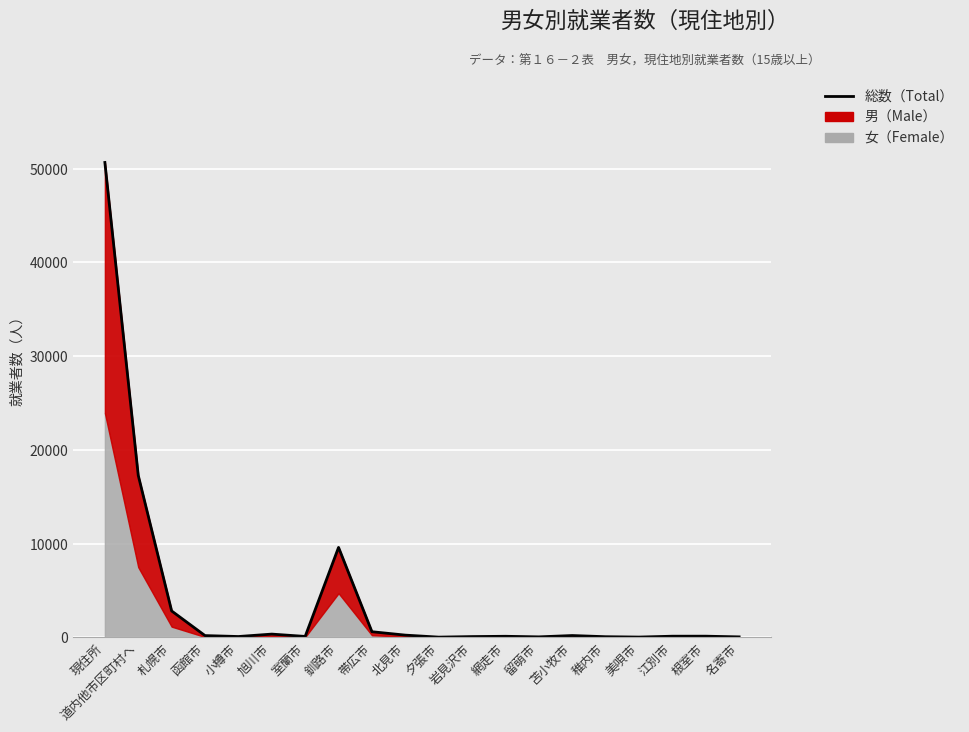

The value at 室蘭市 is 86. True or false?

True